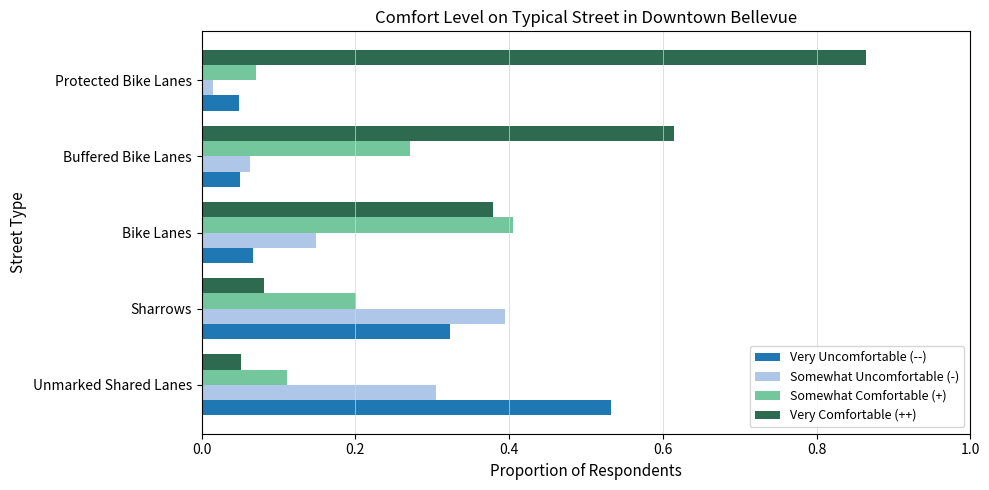

True or false: Very Uncomfortable (--) has a value of 0.1 at Unmarked Shared Lanes.

False